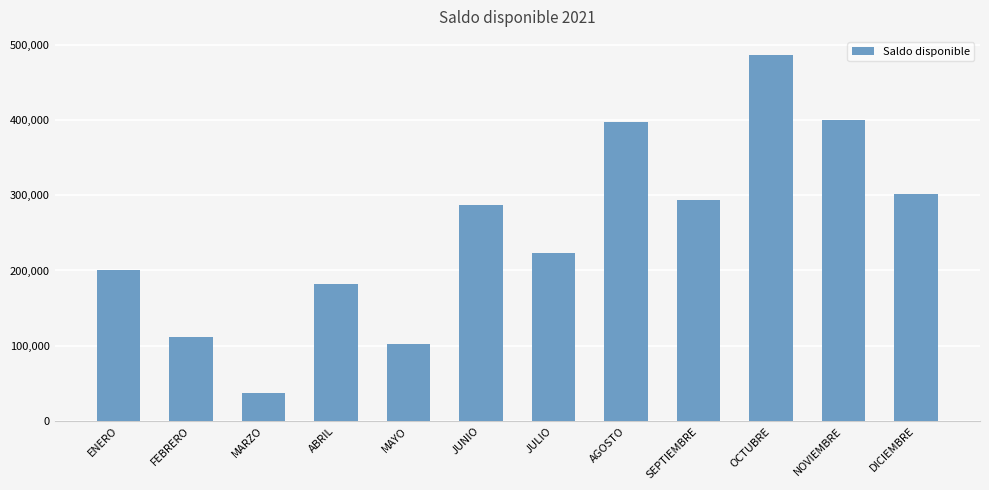

What is the maximum value shown in the chart?

485859.8